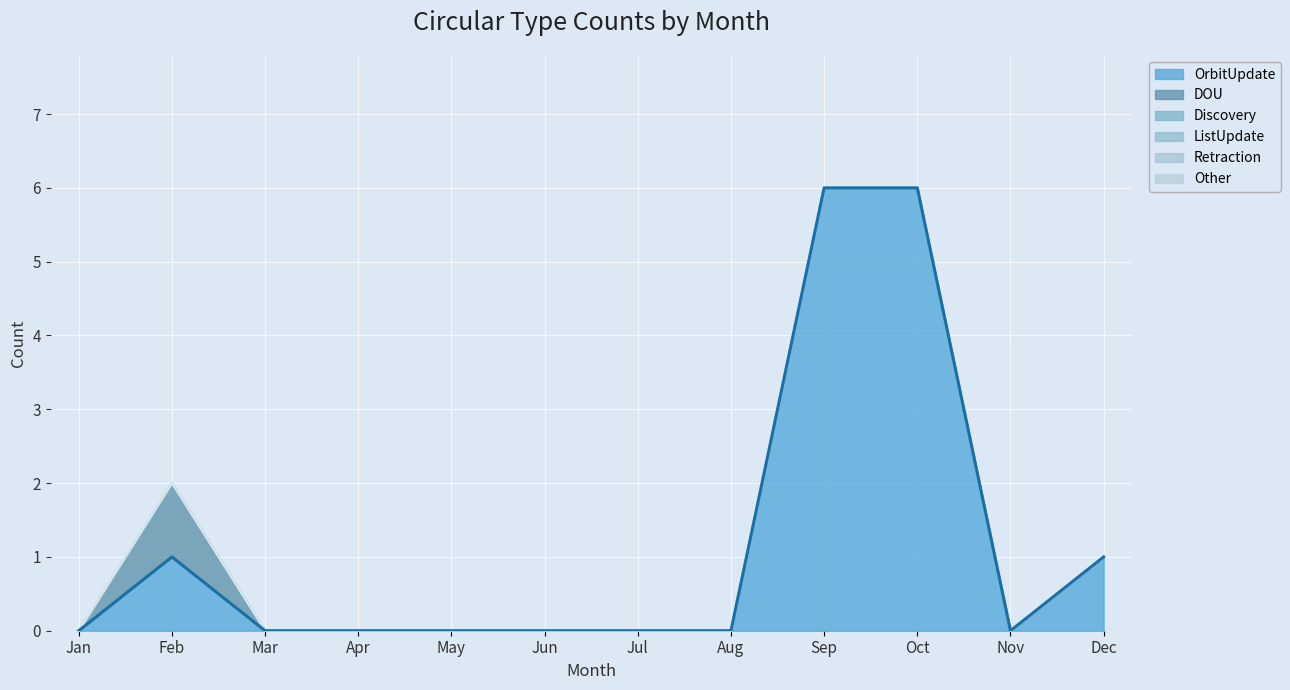

Rank the series by their maximum value, from highest to lowest.

OrbitUpdate, DOU, Discovery, ListUpdate, Retraction, Other